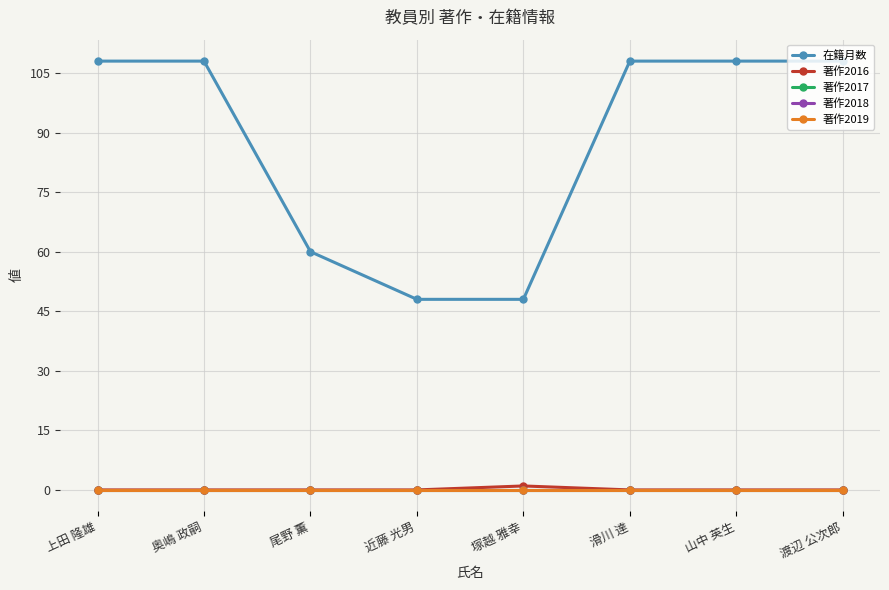

What is the spread (max minus min) of values at 近藤 光男?

48